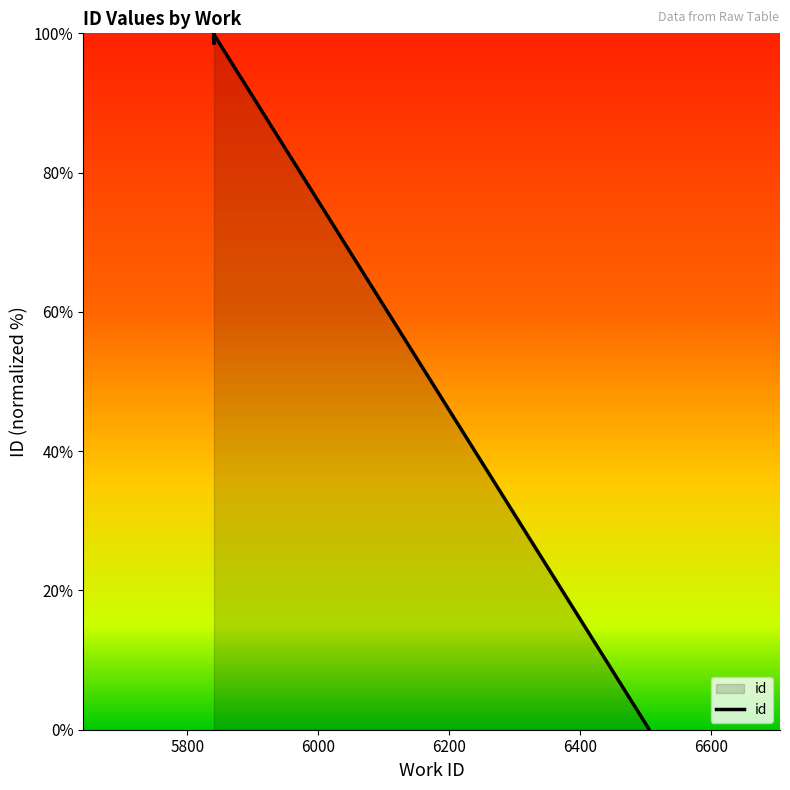

What is the maximum value shown in the chart?

100.0